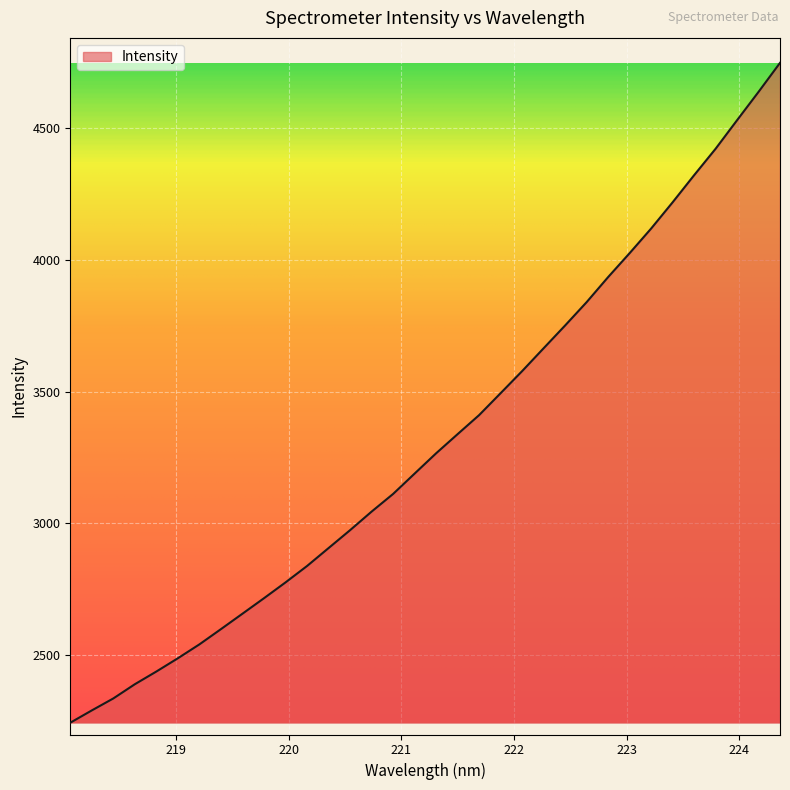

What is the difference between the maximum and minimum values?

2508.3